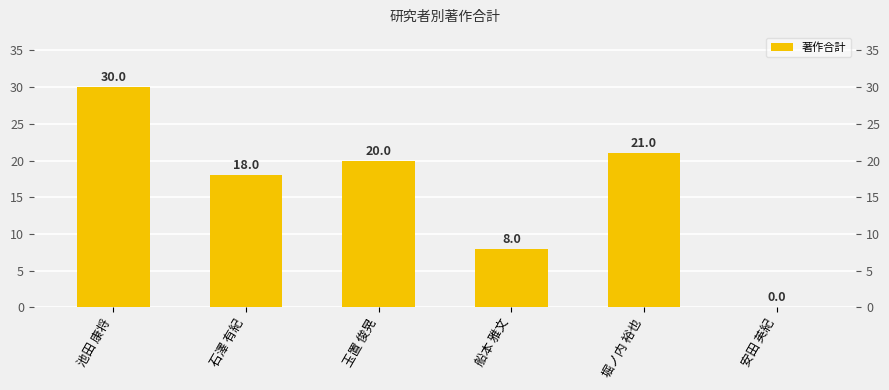

What is the change in value from 池田 康将 to 船本 雅文?

-22